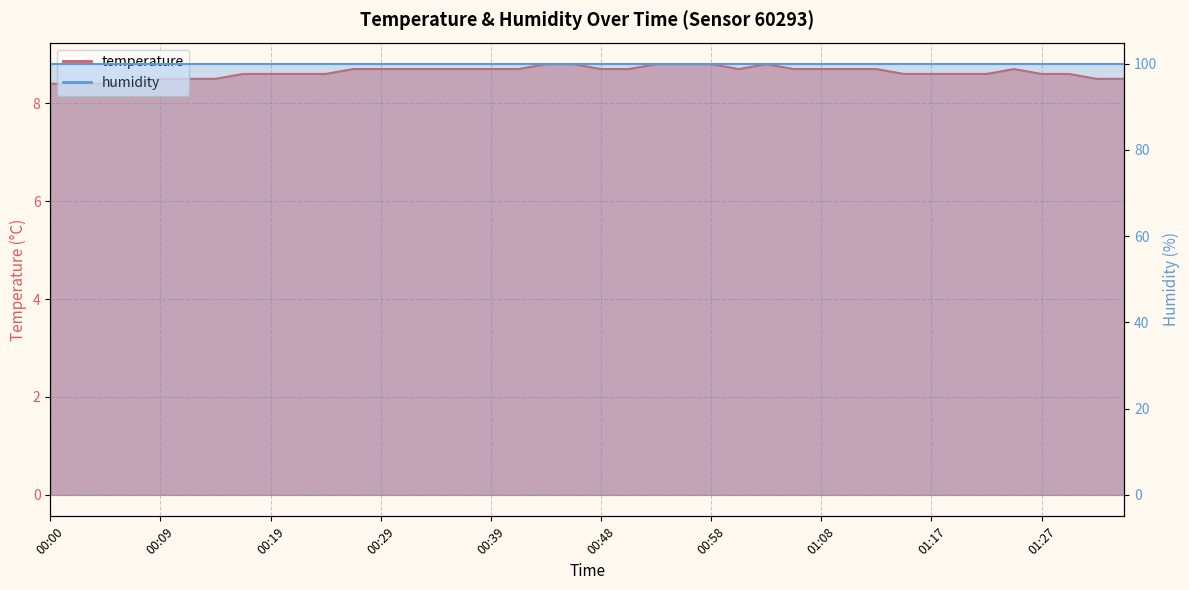

What value does the data have at 01:10?

8.7